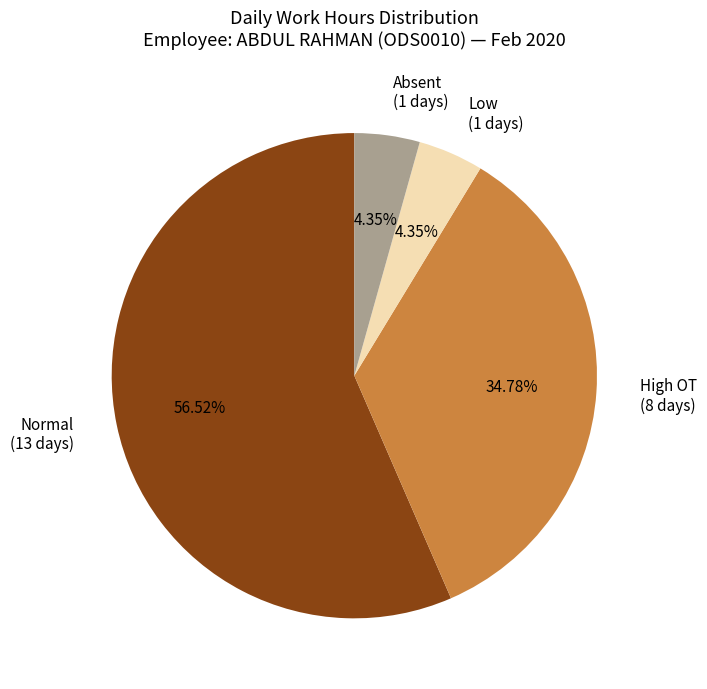

Combined, do Low (1 days) and Absent (1 days) account for over 50%?

No